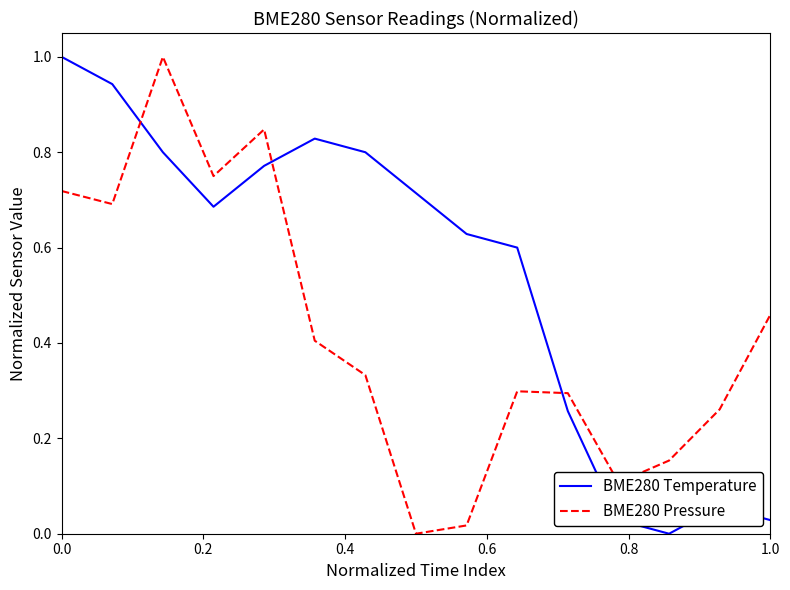

Which series has the largest total across all categories?

BME280 Temperature